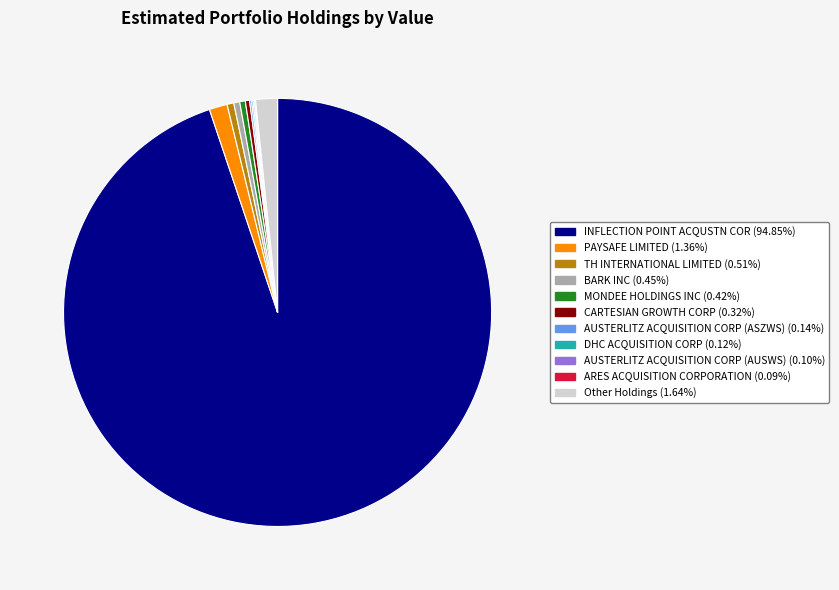

Approximately how many times larger is the value at INFLECTION POINT ACQUSTN COR compared to BARK INC?

210.6